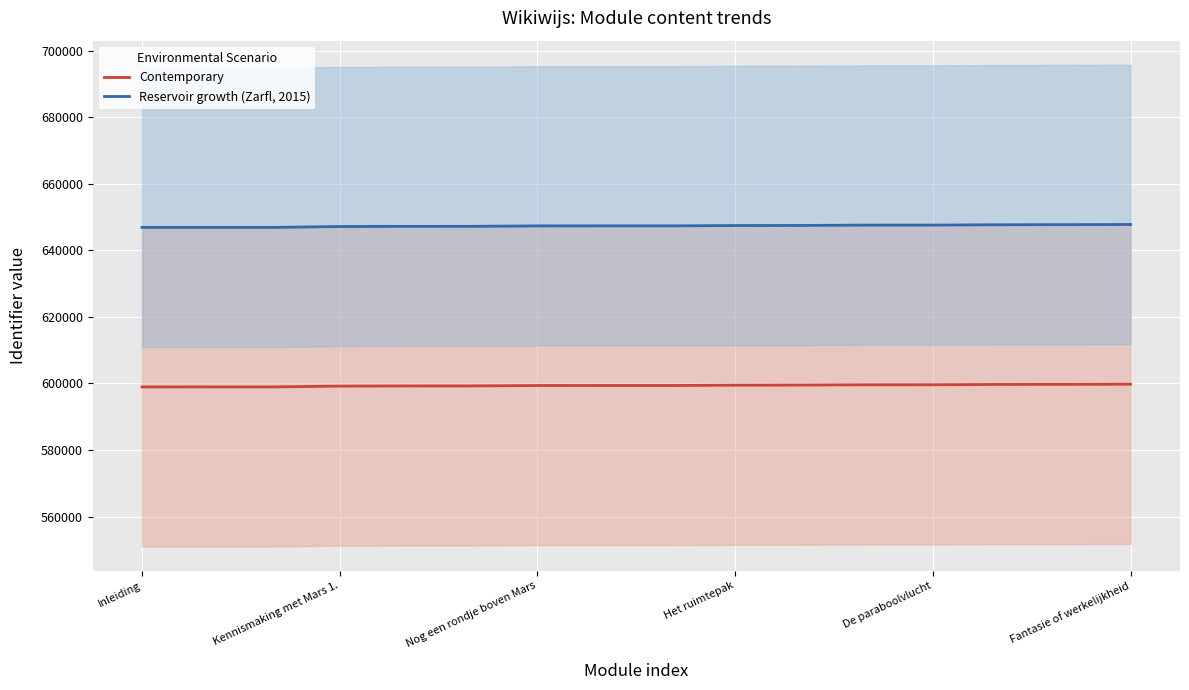

Rank the series by their maximum value, from highest to lowest.

Reservoir growth (Zarfl, 2015), Contemporary